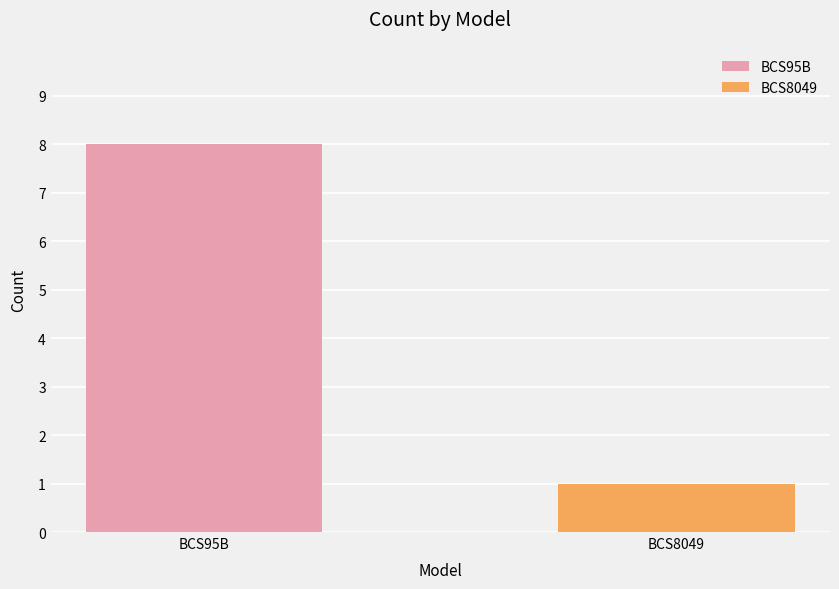

What is the sum of all values?

9